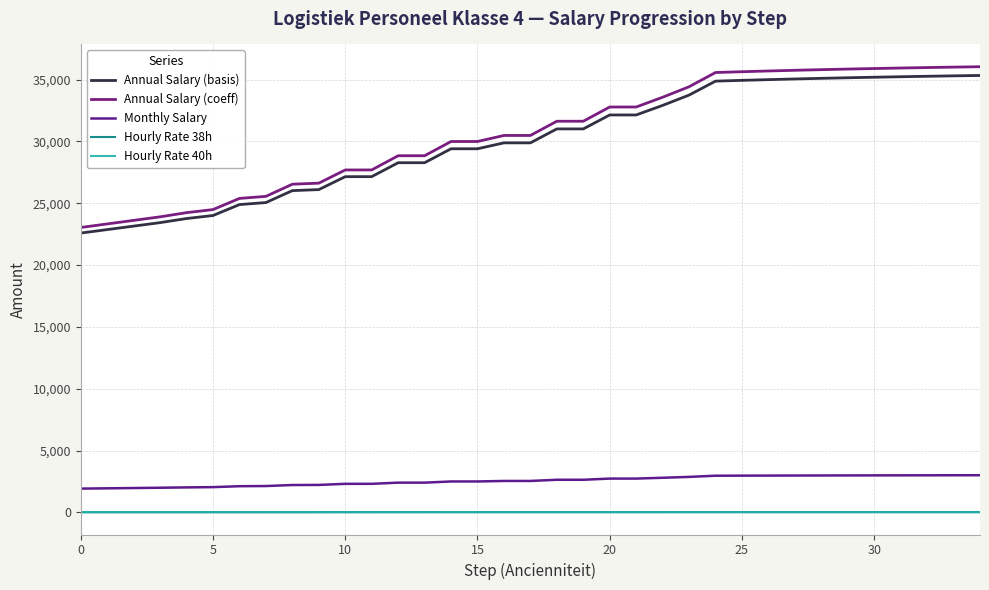

Does the chart display data point markers on the line(s)?

No